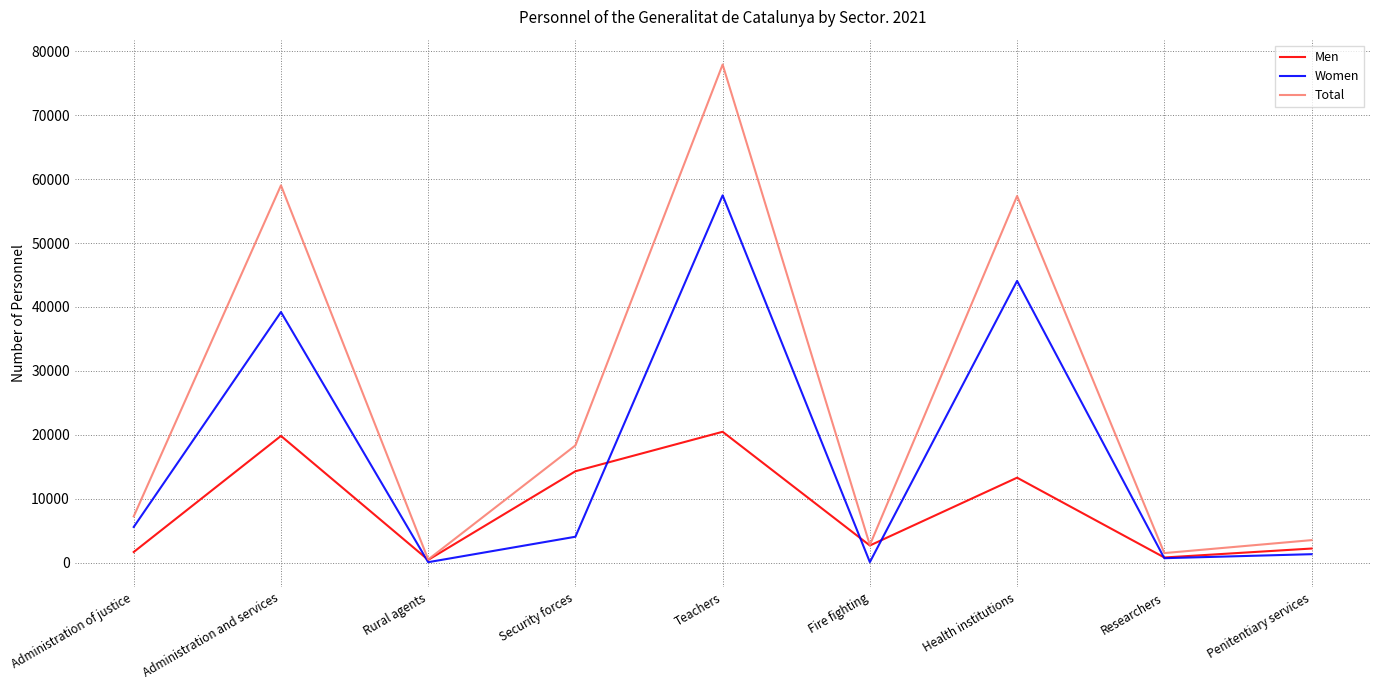

The Women series shows 29305 at Health institutions. True or false?

False